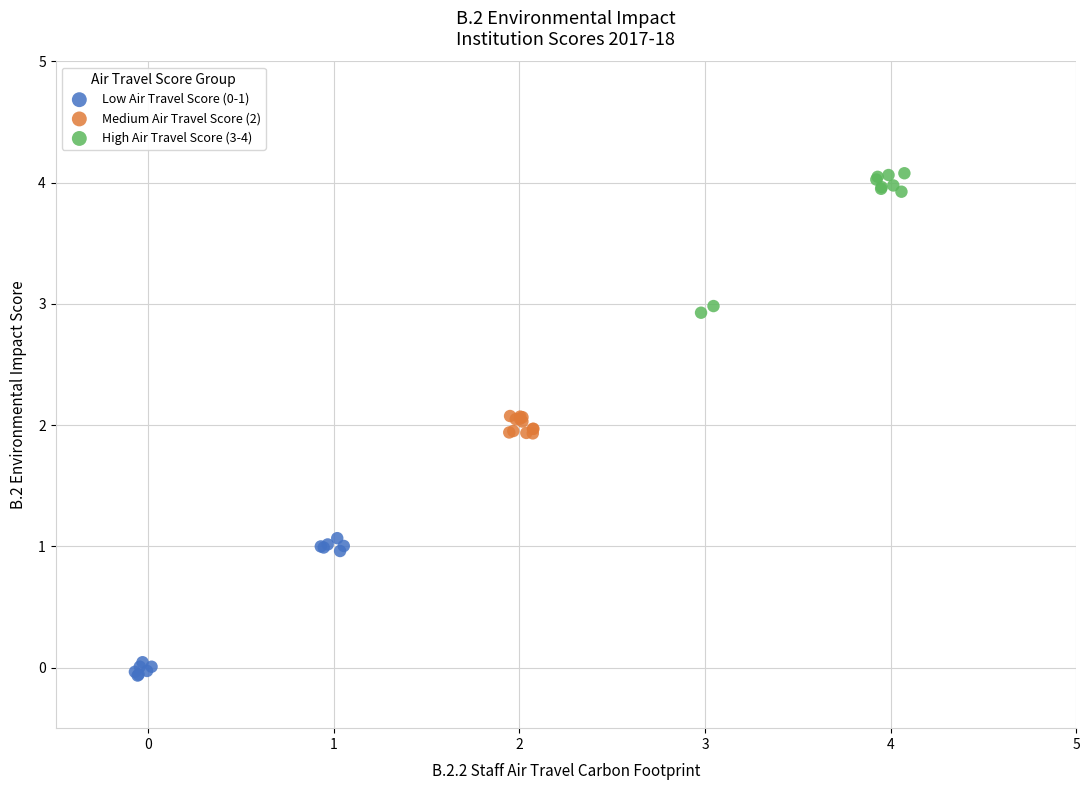

Which series contains the highest Y value?

High Air Travel Score (3-4)